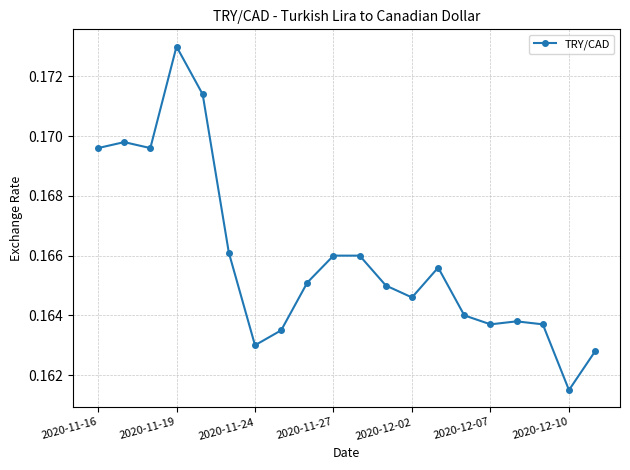

True or false: there are more than 1 points higher than both neighbors.

True